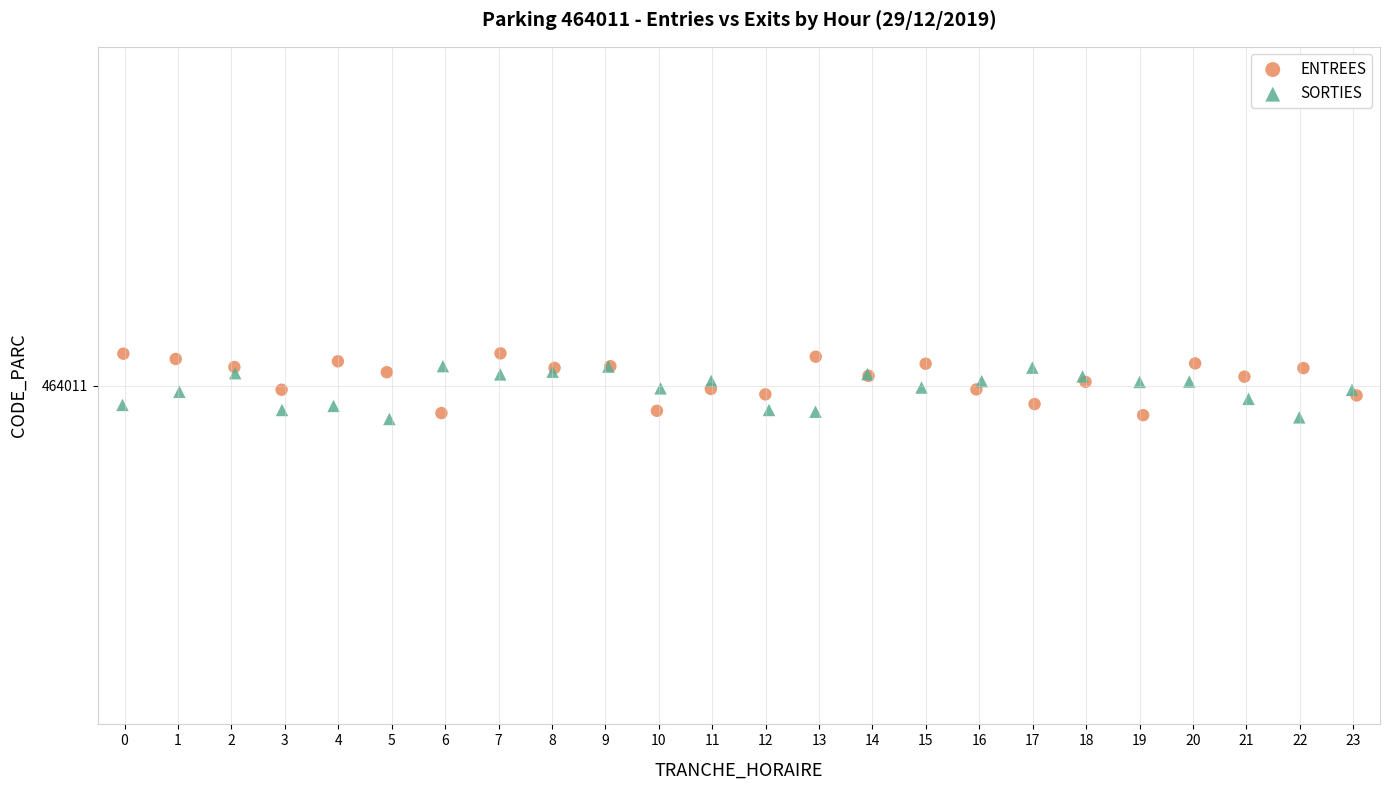

Which series reaches the maximum Y coordinate?

ENTREES